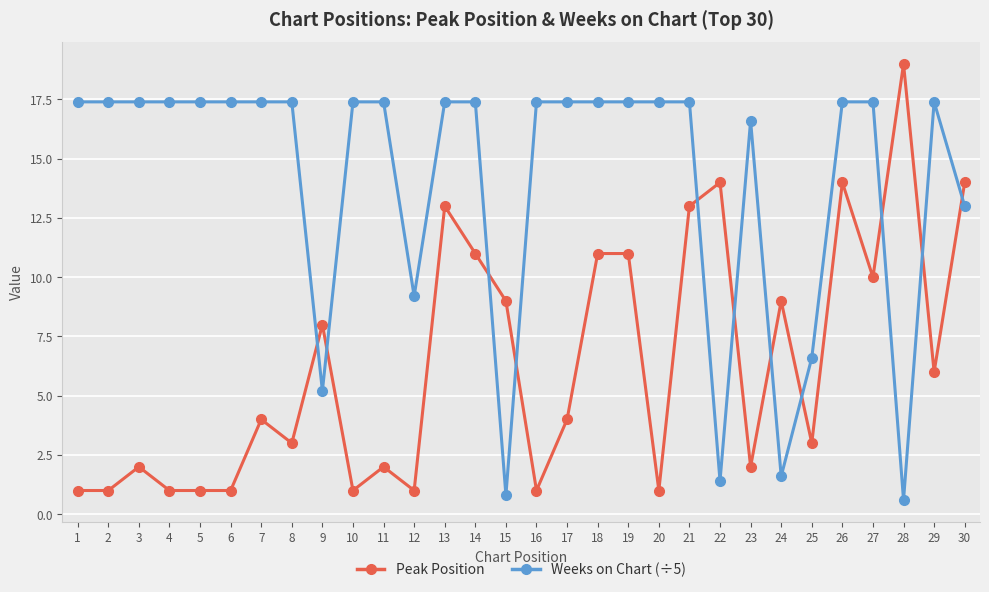

What is the maximum value for Peak Position?

19.0